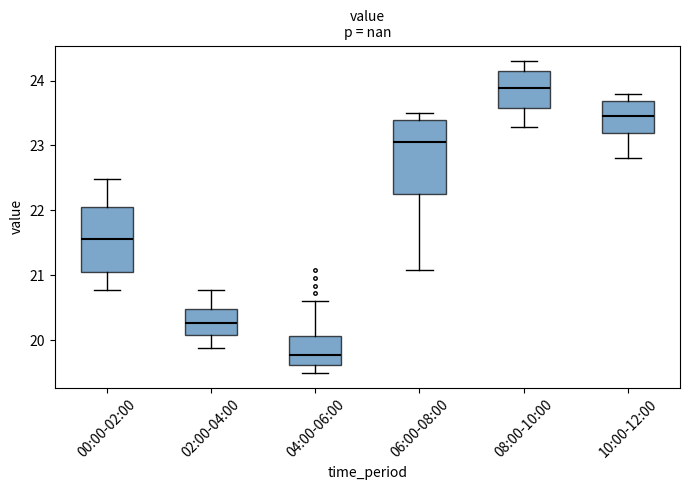

Reading left to right, transcribe this box plot: for each box, give where its median line is, the range the box spans, and where its two whiskers end, as read against the y-axis. The values are not printed on the chart, so give them approximately, as read against the axis.

00:00-02:00: median 21.6, box 21.0 to 22.0, whiskers 20.8 to 22.5
02:00-04:00: median 20.3, box 20.1 to 20.5, whiskers 19.9 to 20.8
04:00-06:00: median 19.8, box 19.6 to 20.1, whiskers 19.5 to 20.6
06:00-08:00: median 23.1, box 22.3 to 23.4, whiskers 21.1 to 23.5
08:00-10:00: median 23.9, box 23.6 to 24.1, whiskers 23.3 to 24.3
10:00-12:00: median 23.5, box 23.2 to 23.7, whiskers 22.8 to 23.8